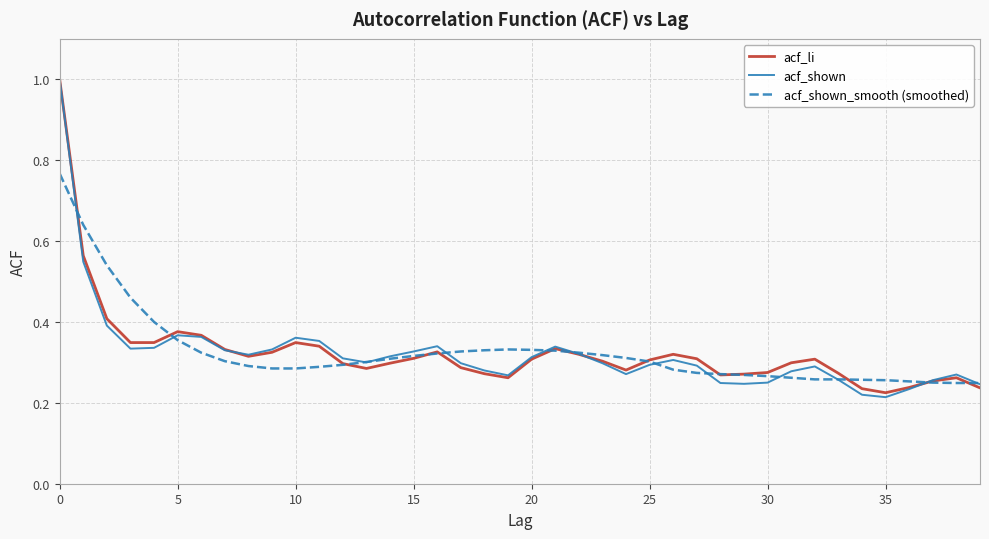

Which series has the widest spread of values?

acf_shown